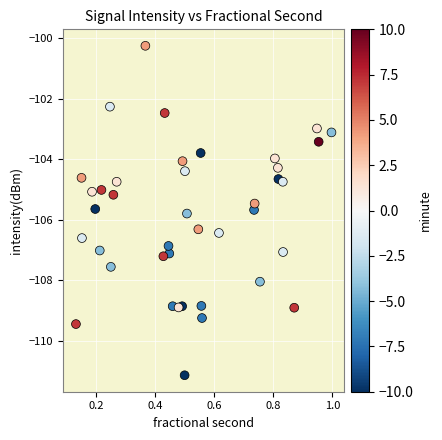

What is the range of Y values (max minus min)?

10.9